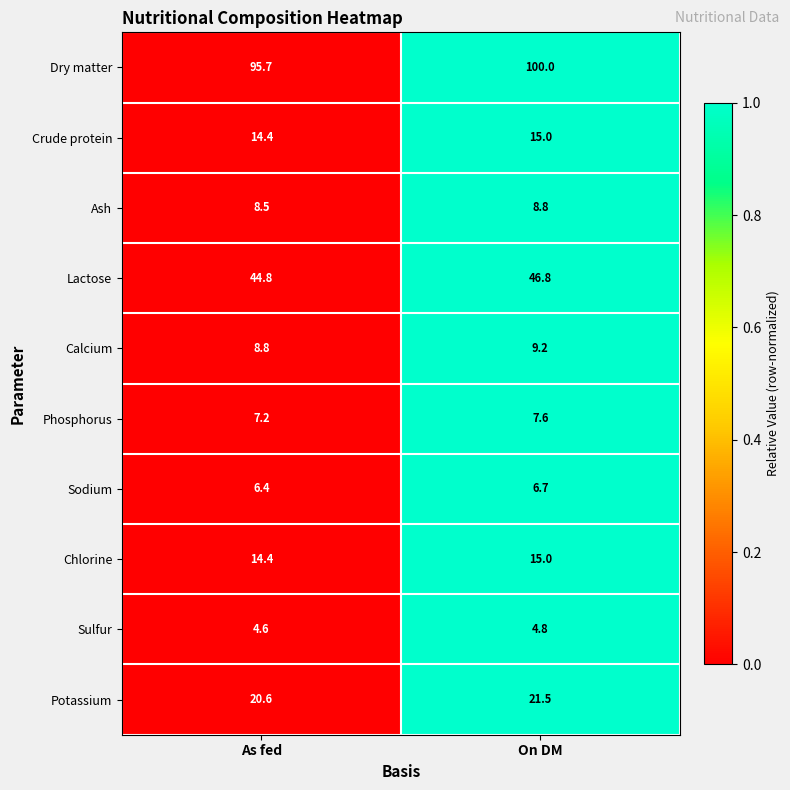

Which series has the largest range (max minus min)?

Dry matter